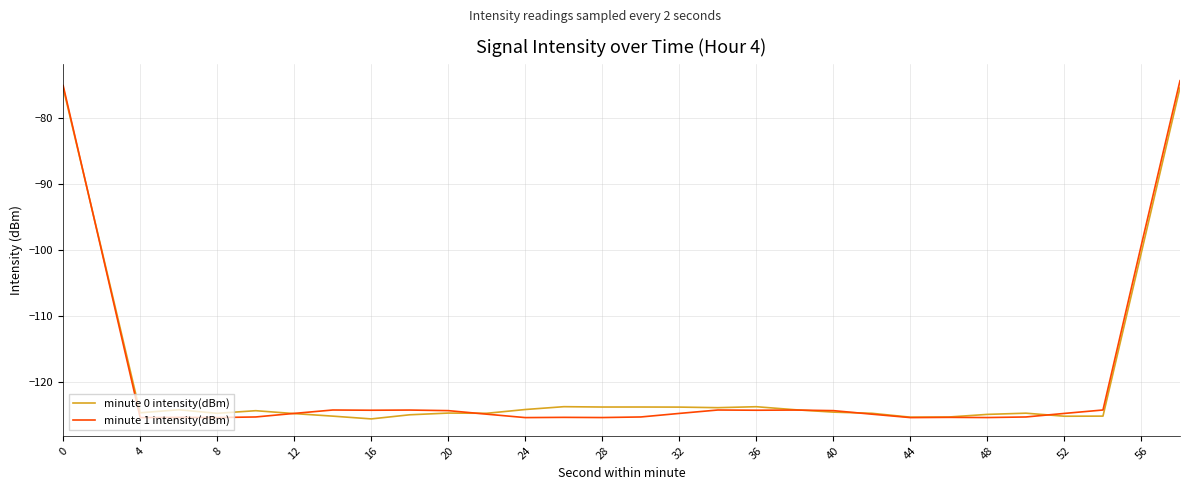

How many lines are shown in the chart?

2